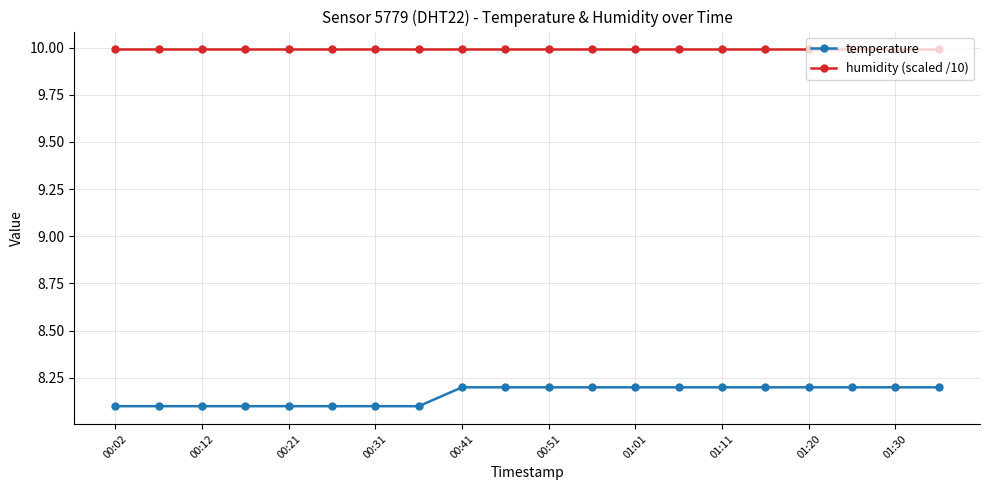

Reading right to left, transcribe all the data shown in this chart.

temperature: 8.2	8.2	8.2	8.2	8.2	8.2	8.2	8.2	8.2	8.2	8.2	8.2	8.1	8.1	8.1	8.1	8.1	8.1	8.1	8.1
humidity (scaled /10): 10.0	10.0	10.0	10.0	10.0	10.0	10.0	10.0	10.0	10.0	10.0	10.0	10.0	10.0	10.0	10.0	10.0	10.0	10.0	10.0